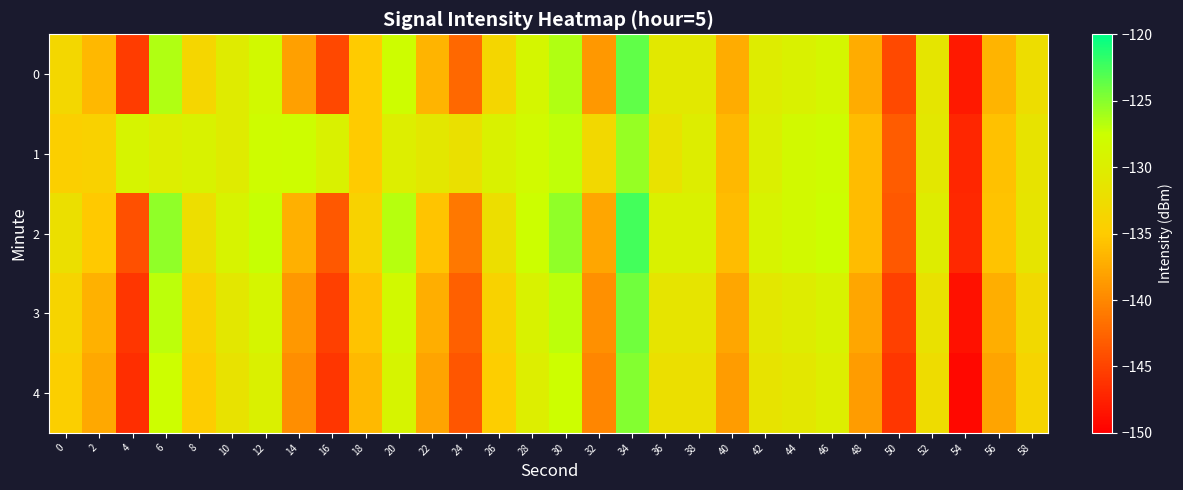

At 26, list the series in order from largest to smallest.

1, 2, 0, 3, 4